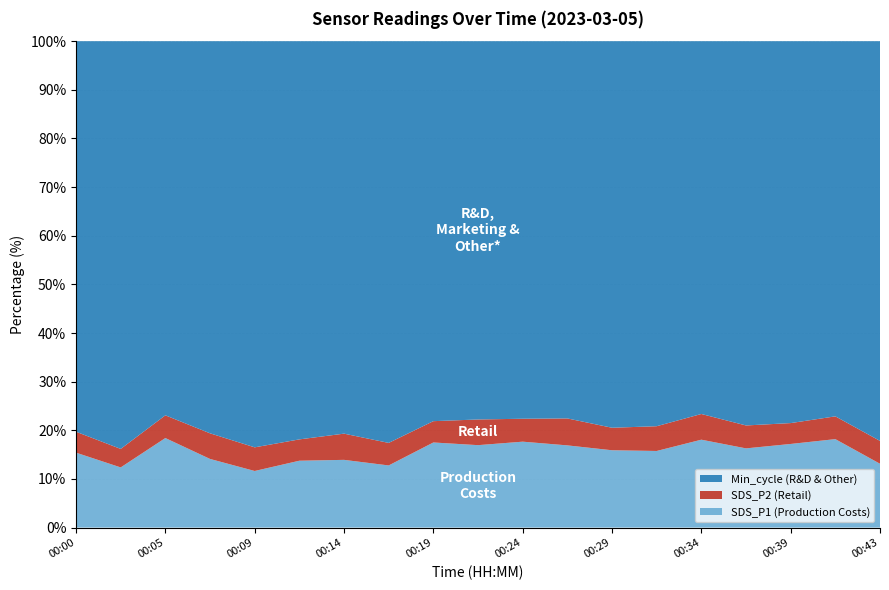

Reading right to left, extract all data points from this chart.

SDS_P1: 00:43=4.5	00:41=6.6	00:39=6.1	00:36=5.8	00:34=6.6	00:31=5.6	00:29=5.6	00:26=6.1	00:24=6.4	00:21=6.1	00:19=6.3	00:17=4.3	00:14=4.8	00:12=4.7	00:09=3.9	00:07=4.9	00:05=6.7	00:02=4.1	00:00=5.4
SDS_P2: 00:43=1.6	00:41=1.7	00:39=1.5	00:36=1.7	00:34=1.9	00:31=1.8	00:29=1.6	00:26=2.0	00:24=1.7	00:21=1.9	00:19=1.6	00:17=1.6	00:14=1.9	00:12=1.5	00:09=1.6	00:07=1.8	00:05=1.7	00:02=1.3	00:00=1.5
Min_cycle: 00:43=28.0	00:41=28.0	00:39=28.0	00:36=28.0	00:34=28.0	00:31=28.0	00:29=28.0	00:26=28.0	00:24=28.0	00:21=28.0	00:19=28.0	00:17=28.0	00:14=28.0	00:12=28.0	00:09=28.0	00:07=28.0	00:05=28.0	00:02=28.0	00:00=28.0